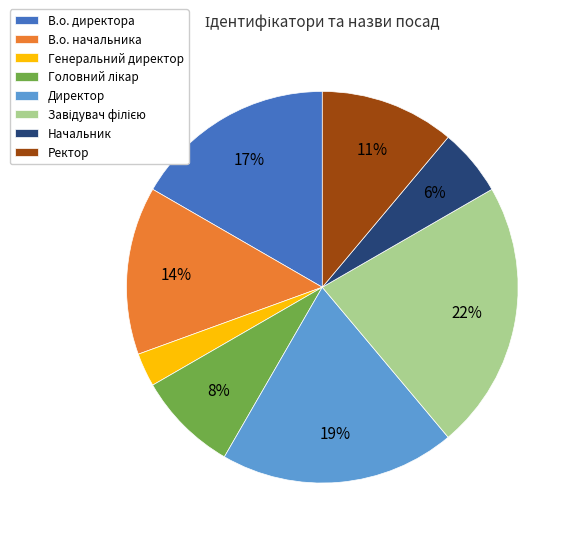

Which has a higher value, Начальник or В.о. начальника?

В.о. начальника